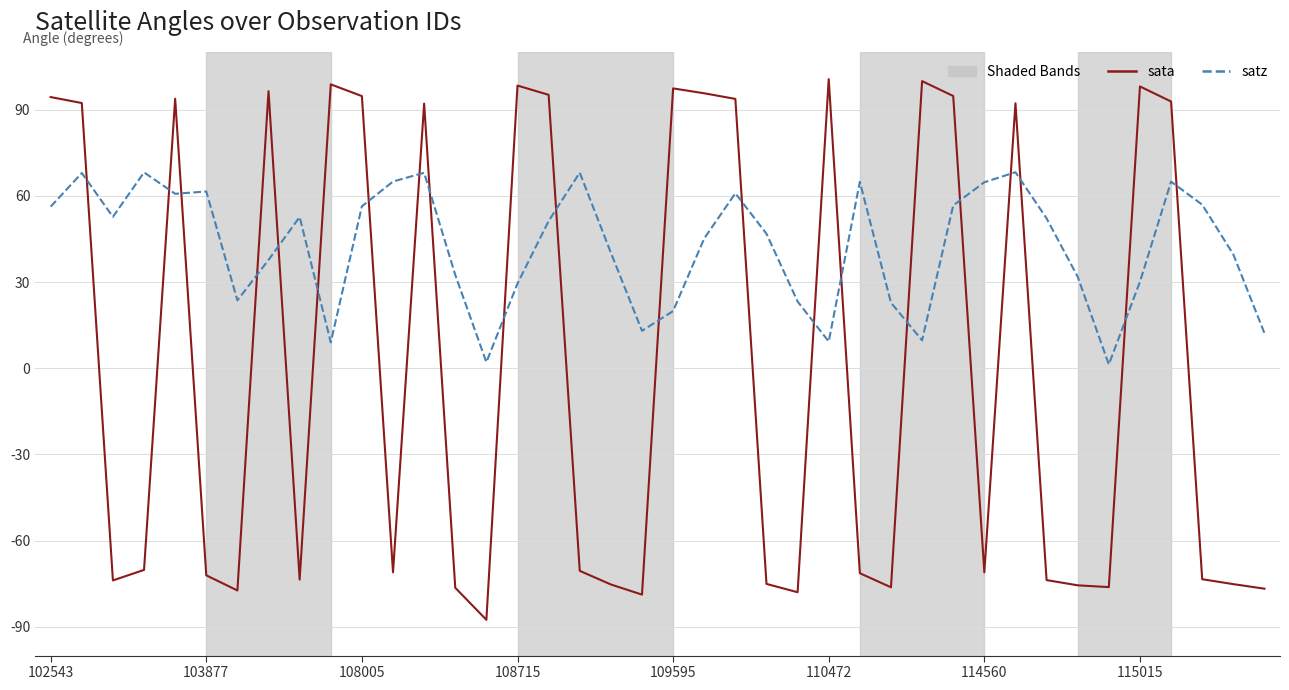

Does the chart have visible grid lines?

Yes